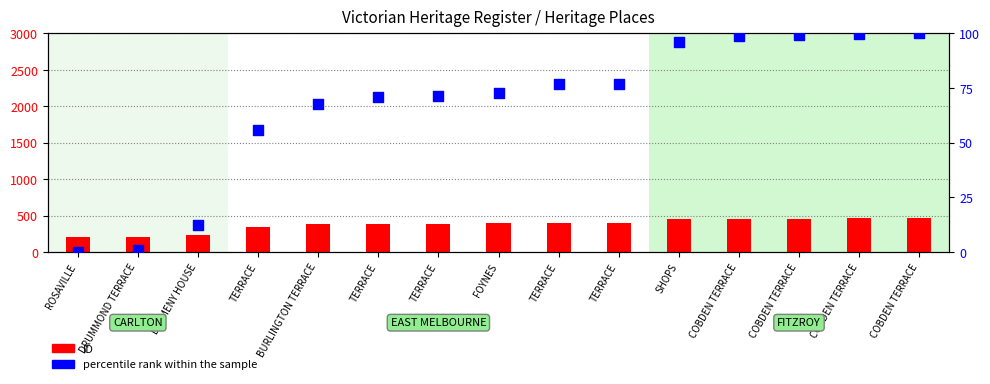

Which series contains the highest Y value?

ID